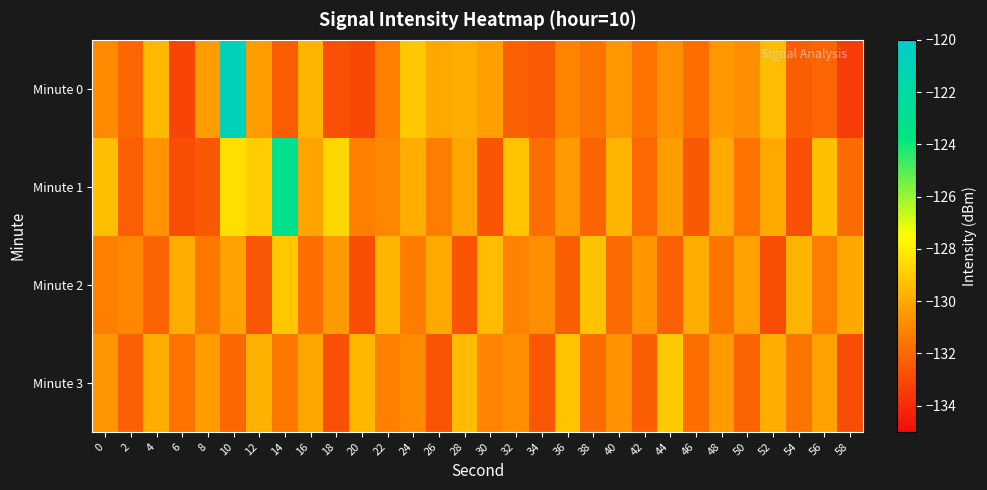

Reading left to right, what are all the values shown in this chart?

Minute 0: 0=-130.9	2=-132.1	4=-129.5	6=-133.2	8=-130.4	10=-120.9	12=-130.4	14=-132.4	16=-129.7	18=-132.8	20=-133.0	22=-131.2	24=-129.1	26=-130.0	28=-129.9	30=-130.3	32=-132.2	34=-132.4	36=-131.1	38=-131.6	40=-130.5	42=-131.6	44=-130.7	46=-131.8	48=-130.5	50=-130.8	52=-129.4	54=-132.3	56=-132.1	58=-133.4
Minute 1: 0=-129.4	2=-132.3	4=-130.7	6=-132.9	8=-132.5	10=-128.4	12=-128.9	14=-123.1	16=-130.2	18=-128.7	20=-131.2	22=-131.0	24=-129.9	26=-131.3	28=-130.1	30=-132.7	32=-129.2	34=-131.8	36=-130.5	38=-132.1	40=-129.7	42=-132.0	44=-130.3	46=-132.5	48=-130.0	50=-131.7	52=-130.0	54=-132.8	56=-129.3	58=-131.9
Minute 2: 0=-131.2	2=-131.0	4=-132.1	6=-129.9	8=-131.5	10=-130.2	12=-132.6	14=-129.1	16=-131.8	18=-130.5	20=-132.9	22=-129.7	24=-131.3	26=-130.0	28=-132.7	30=-129.5	32=-131.1	34=-130.8	36=-132.3	38=-129.2	40=-131.9	42=-130.6	44=-132.2	46=-129.9	48=-131.6	50=-130.2	52=-132.9	54=-129.7	56=-131.3	58=-130.0
Minute 3: 0=-130.6	2=-132.2	4=-129.9	6=-131.7	8=-130.3	10=-132.0	12=-129.8	14=-131.5	16=-130.1	18=-132.8	20=-129.6	22=-131.2	24=-130.9	26=-132.7	28=-129.5	30=-131.1	32=-130.8	34=-132.6	36=-129.2	38=-131.9	40=-130.7	42=-132.3	44=-129.0	46=-131.8	48=-130.5	50=-132.1	52=-129.9	54=-131.6	56=-130.2	58=-132.9